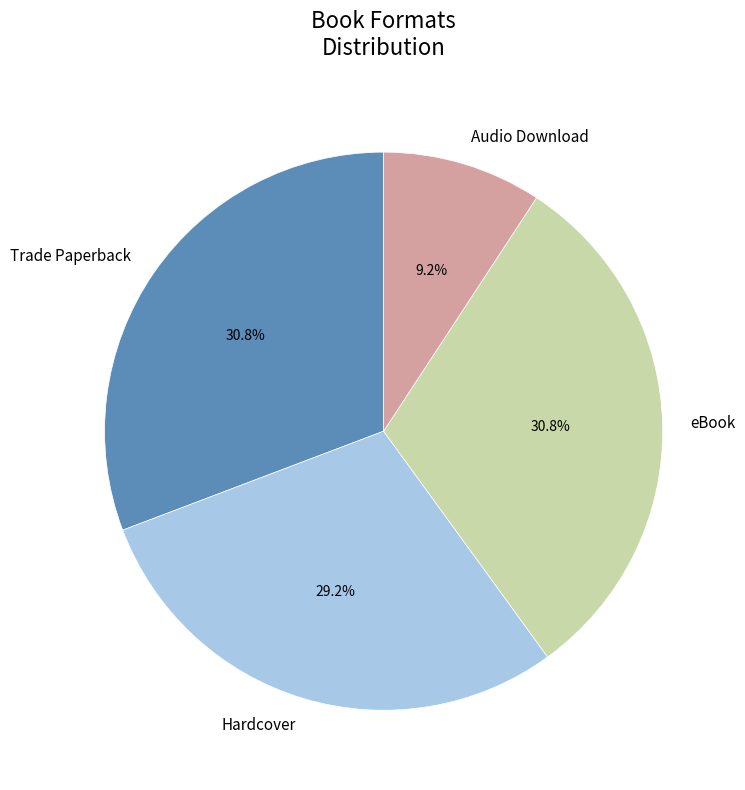

Which has a higher value, Hardcover or Trade Paperback?

Trade Paperback